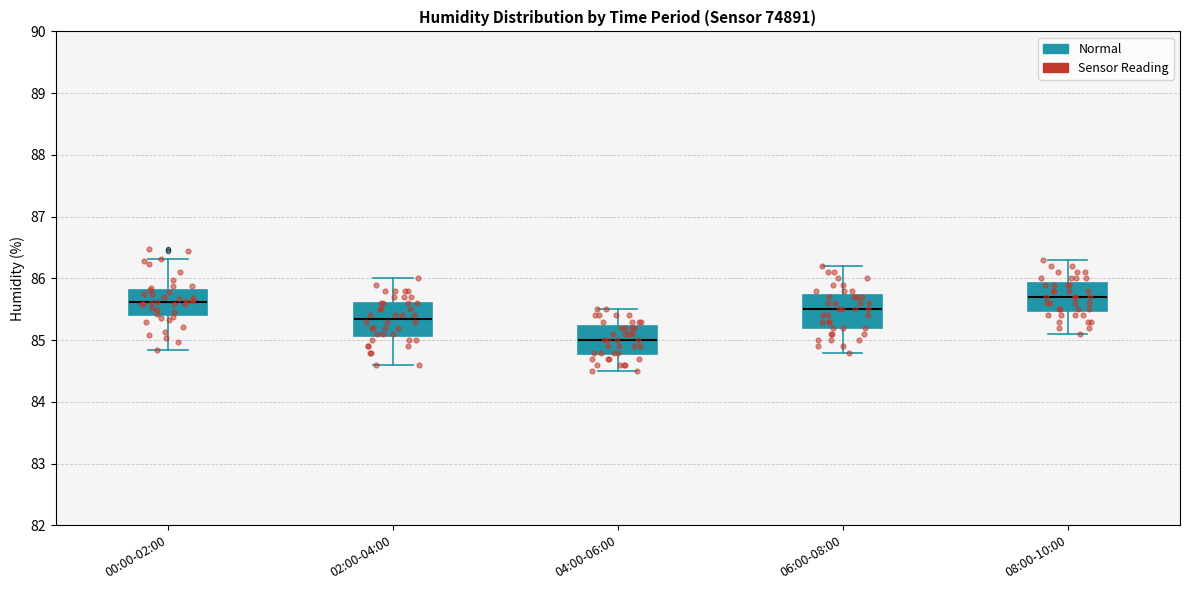

Reading left to right, read every box against the y-axis: the position of its median line, the range the box covers, and the ends of its whiskers. The values are not printed on the chart, so give them approximately, as read against the axis.

00:00-02:00: median 85.6, box 85.4 to 85.8, whiskers 84.8 to 86.3
02:00-04:00: median 85.4, box 85.1 to 85.6, whiskers 84.6 to 86.0
04:00-06:00: median 85.0, box 84.8 to 85.2, whiskers 84.5 to 85.5
06:00-08:00: median 85.5, box 85.2 to 85.7, whiskers 84.8 to 86.2
08:00-10:00: median 85.7, box 85.5 to 85.9, whiskers 85.1 to 86.3